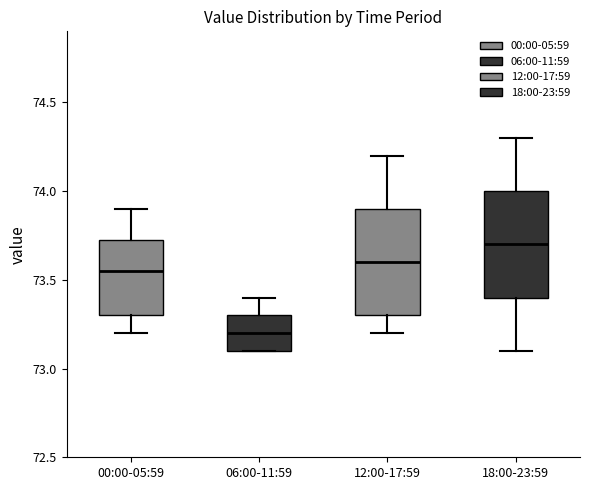

Which box's median line is the lowest?

06:00-11:59